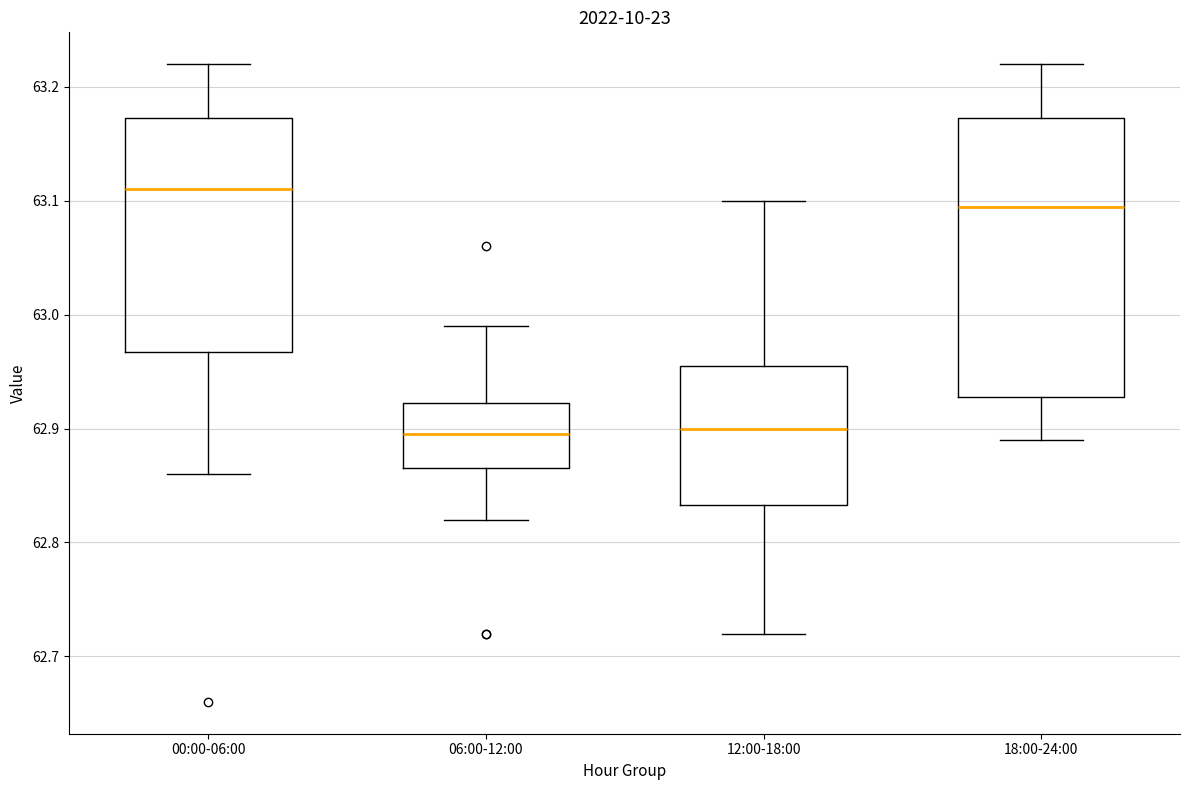

Comparing the boxes themselves (not the whiskers), which one is the tallest?

18:00-24:00